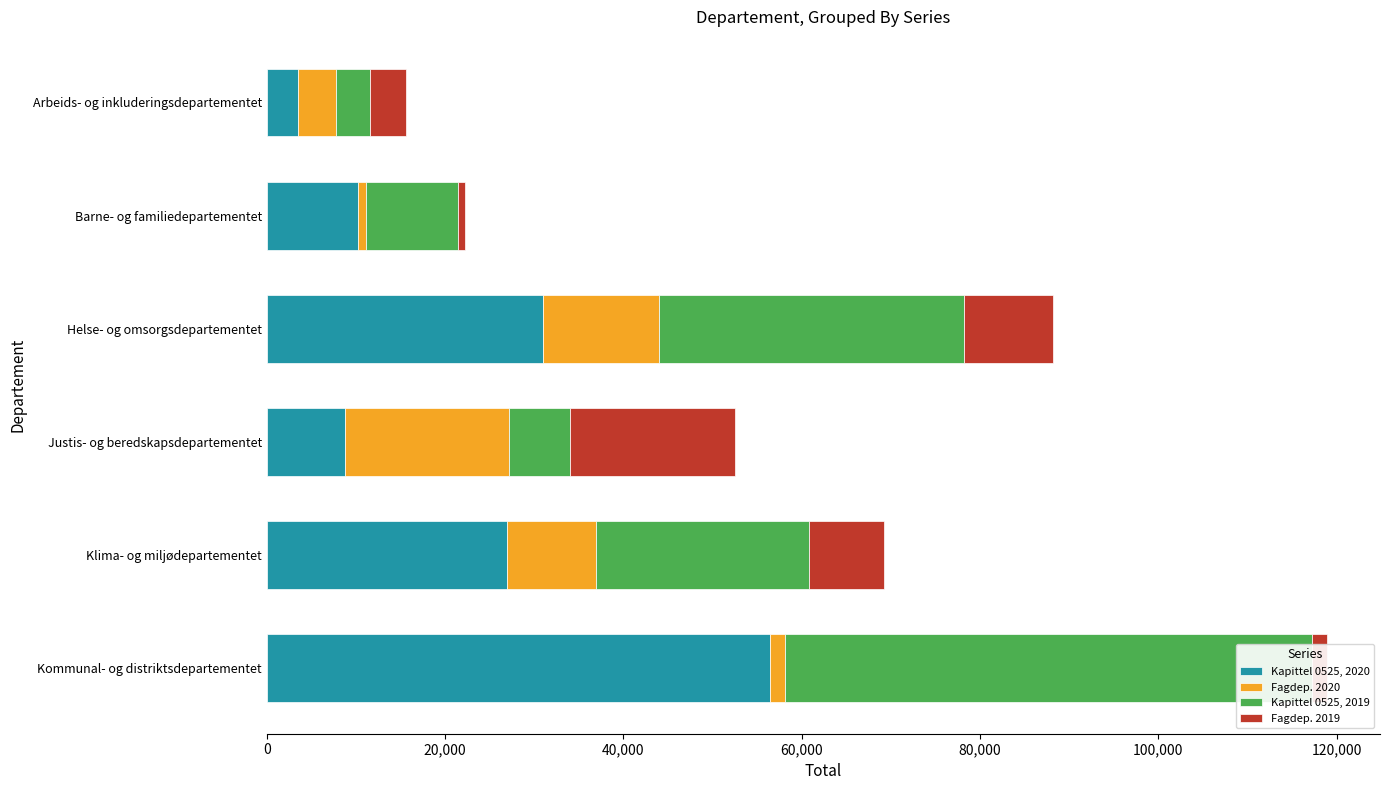

What is the smallest value displayed?

786